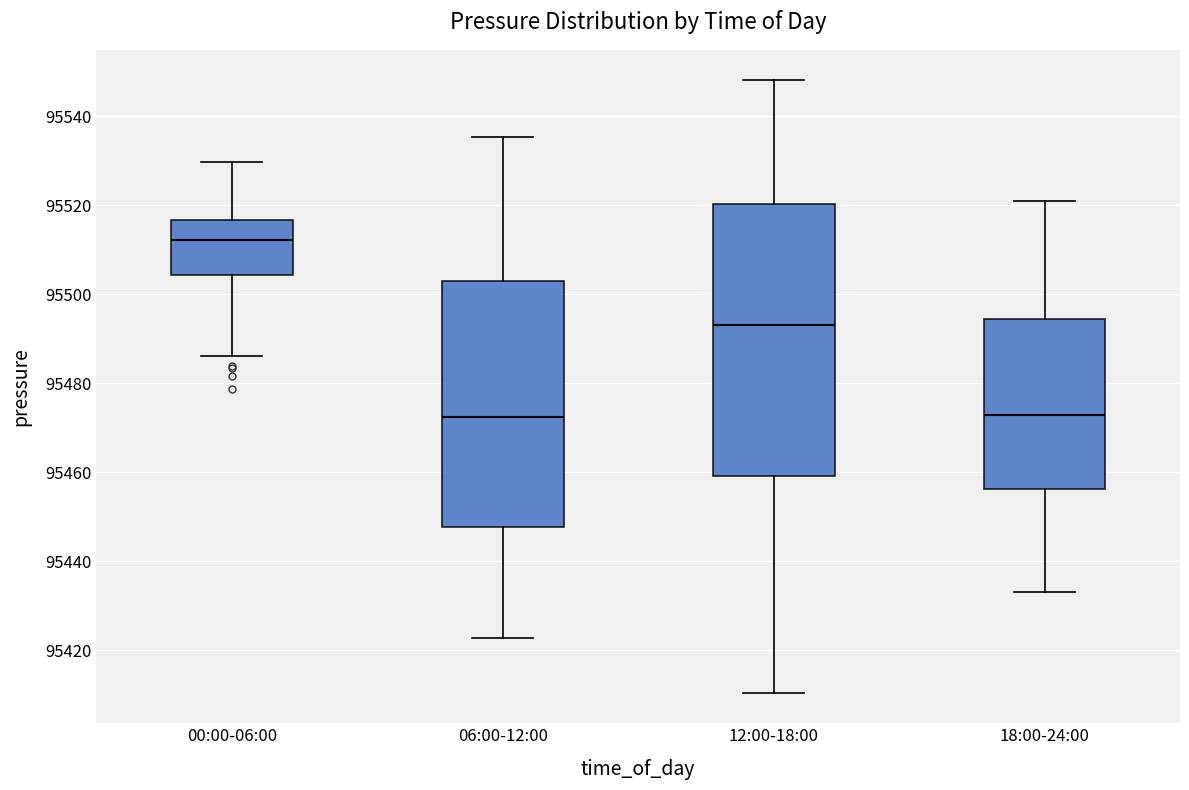

Where does the upper whisker of the box for 00:00-06:00 end on the y-axis? The values are not printed on the chart, so give them approximately, as read against the axis.

95530